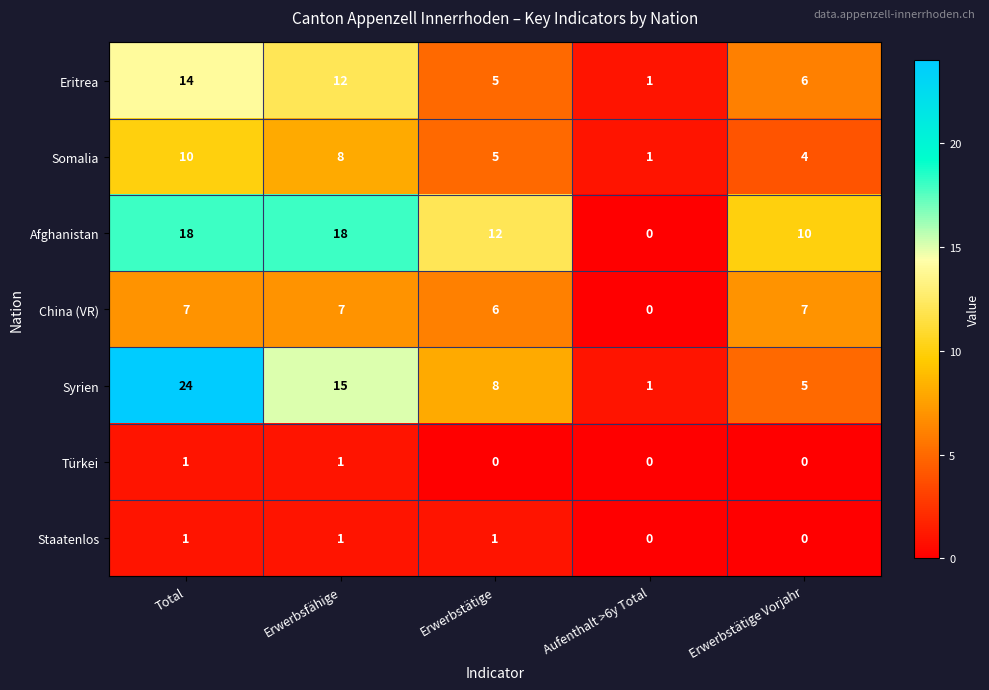

At which label is Eritrea closest to 7?

Erwerbstätige Vorjahr